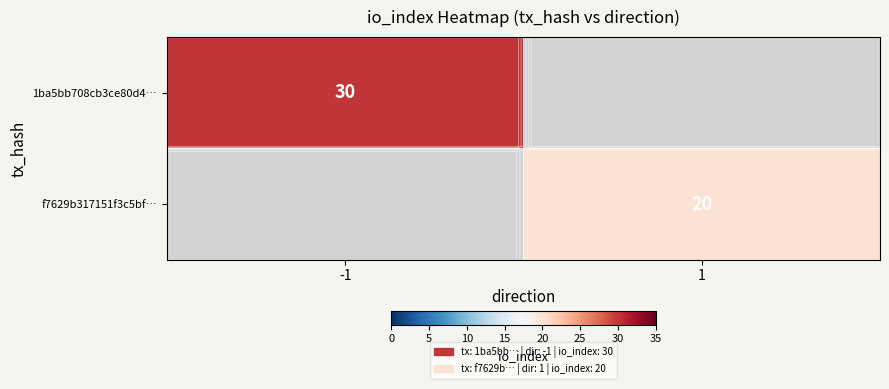

What is the highest value of the 1ba5bb708cb3ce80d4… series?

30